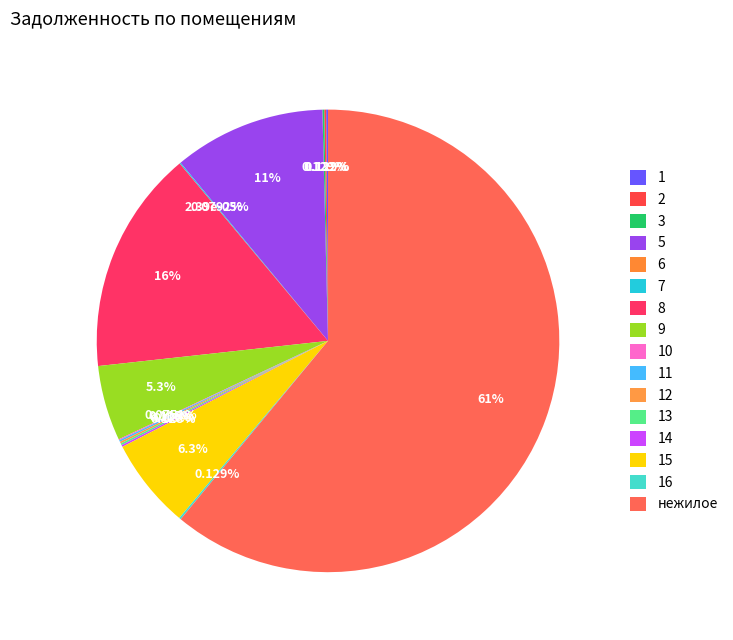

How many slices are in this pie chart?

16